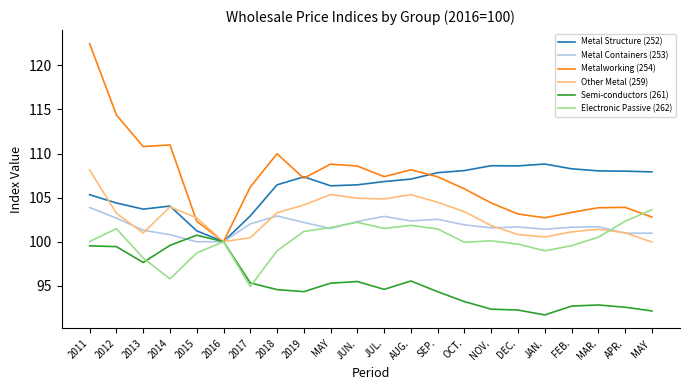

Which series has the widest spread of values?

Metalworking (254)